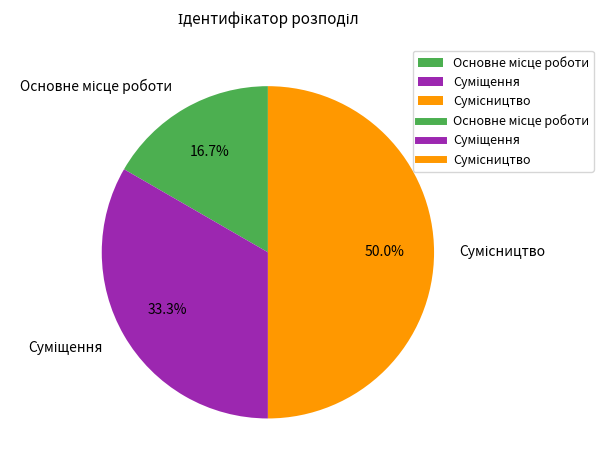

Count the number of slices in the pie.

3